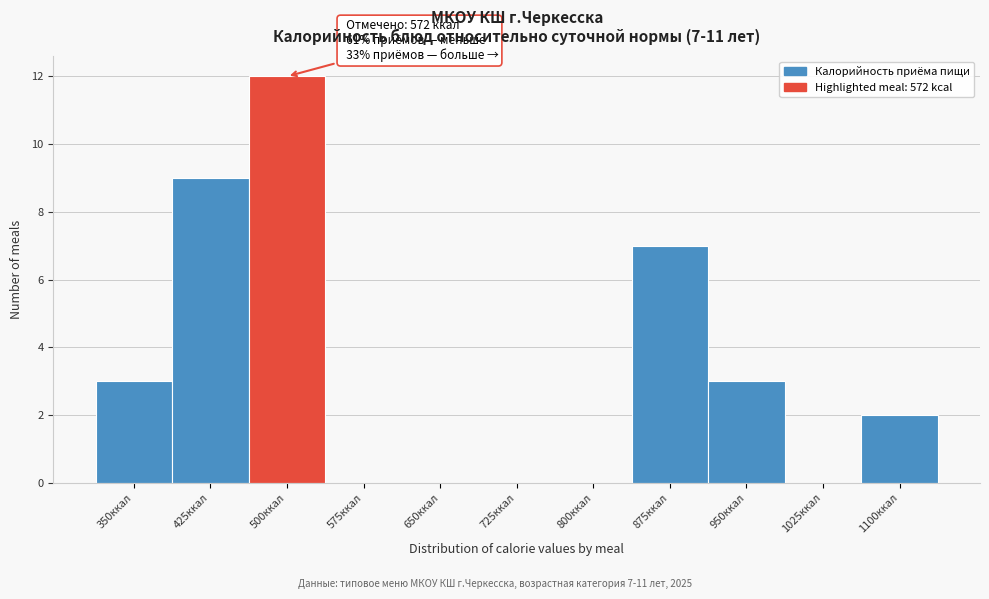

Reading left to right, list all the values displayed in this chart.

350ккал=3	425ккал=9	500ккал=12	575ккал=0	650ккал=0	725ккал=0	800ккал=0	875ккал=7	950ккал=3	1025ккал=0	1100ккал=2